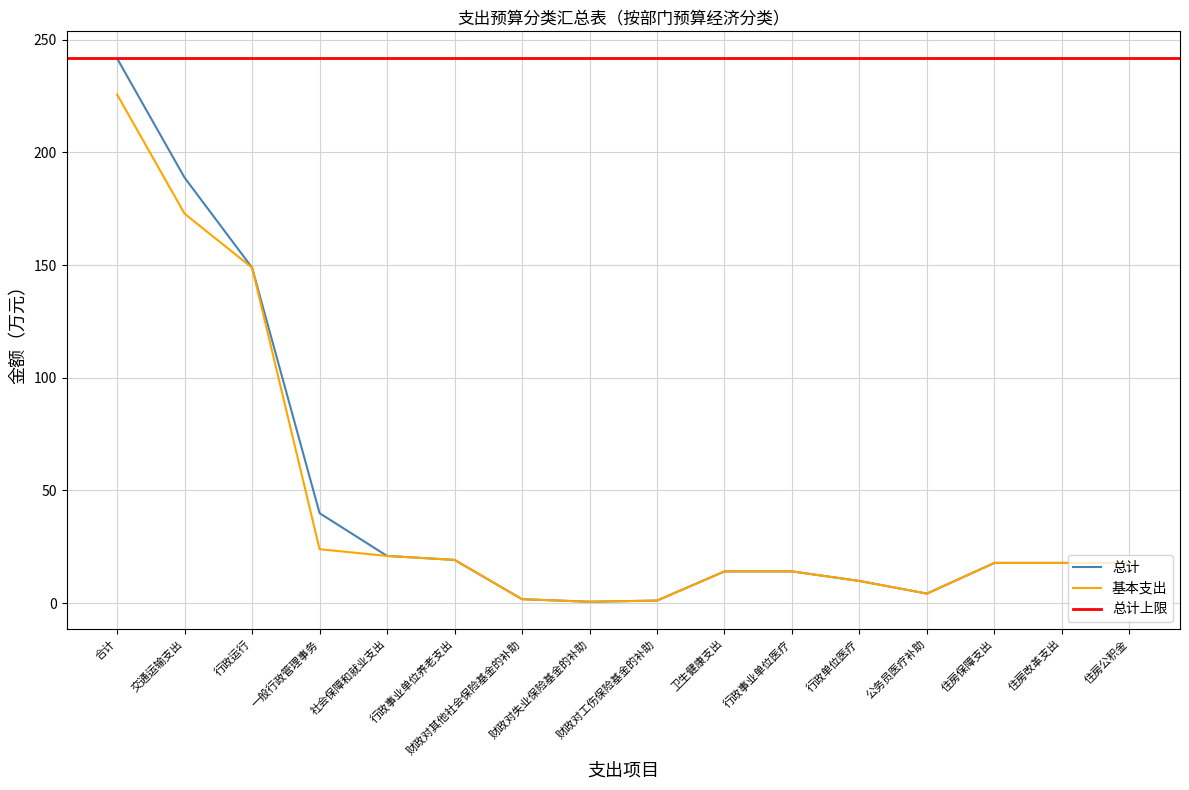

How many data points does each series have?

16